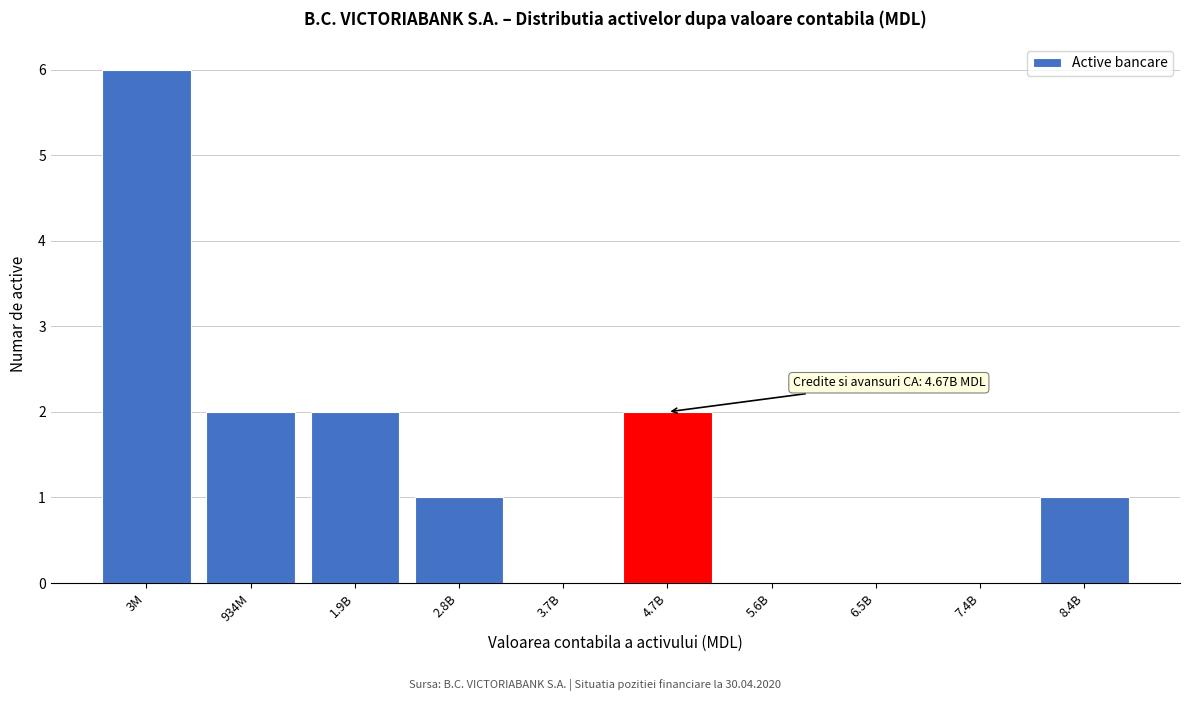

Reading left to right, list all the values displayed in this chart.

3M=6	934M=2	1.9B=2	2.8B=1	3.7B=0	4.7B=2	5.6B=0	6.5B=0	7.4B=0	8.4B=1